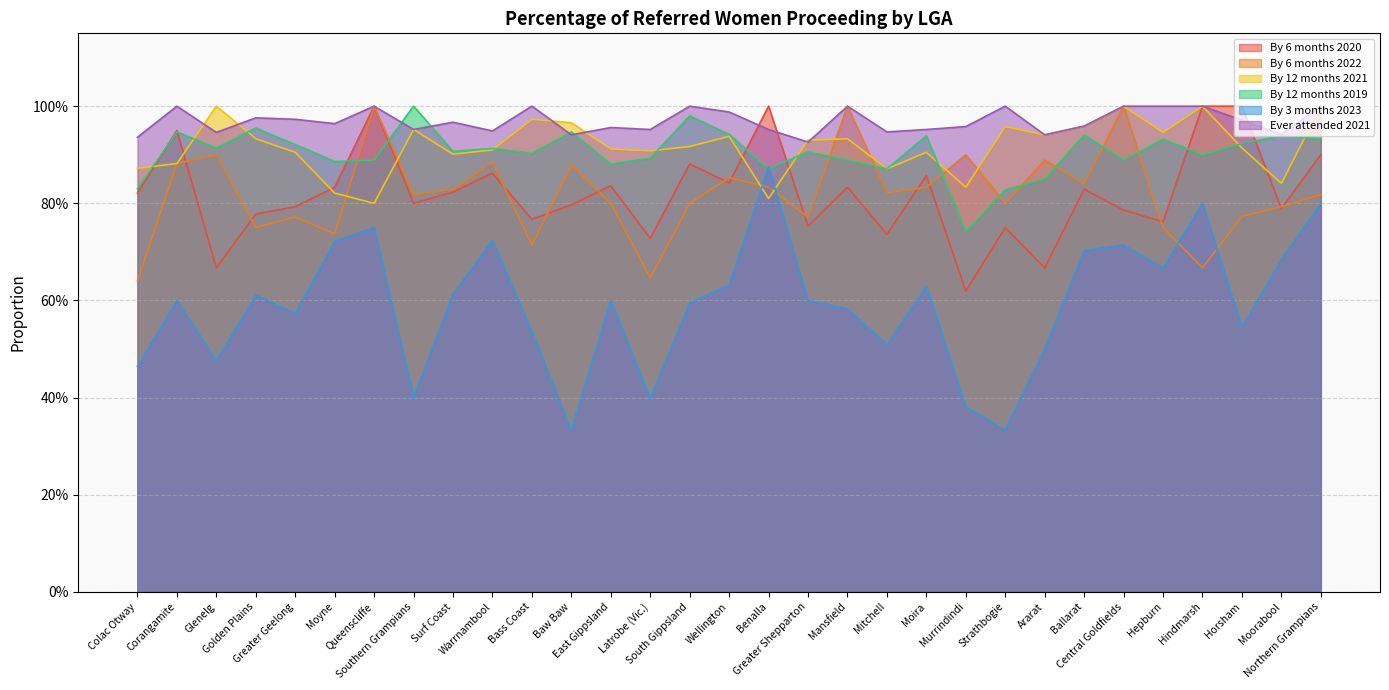

The value of By 3 months 2023 at Greater Geelong is 0.6. True or false?

True